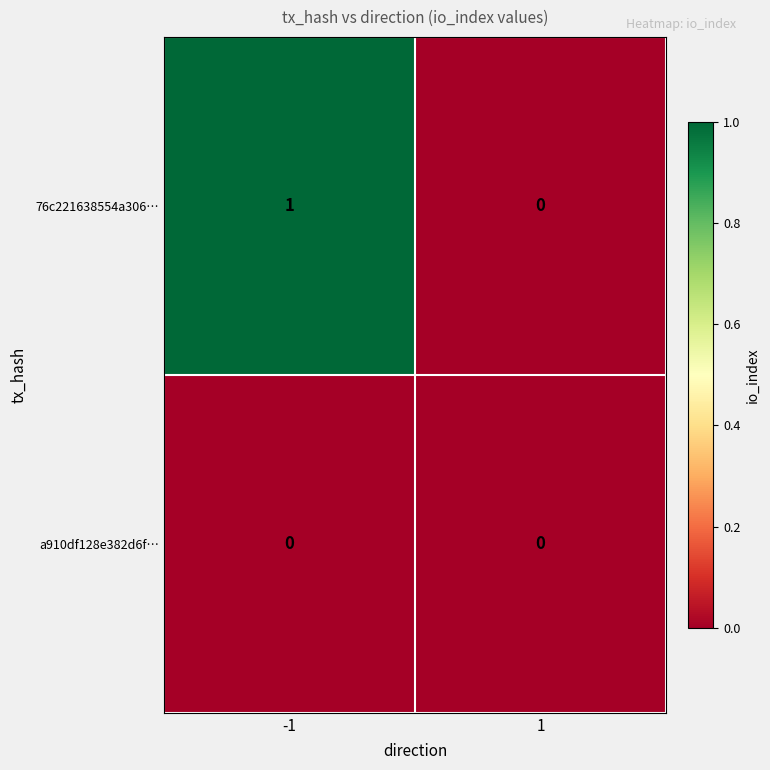

Between -1 and 1, which series saw the biggest shift?

76c221638554a306…